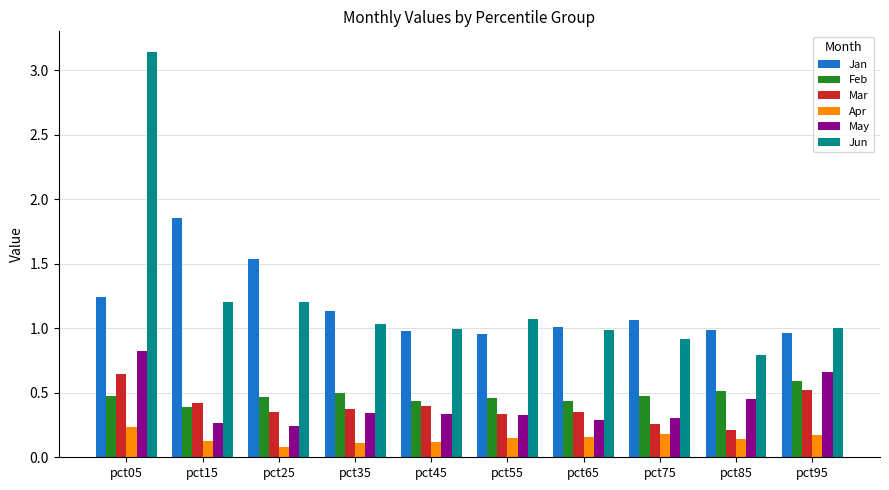

At how many categories does at least one series exceed 0?

10